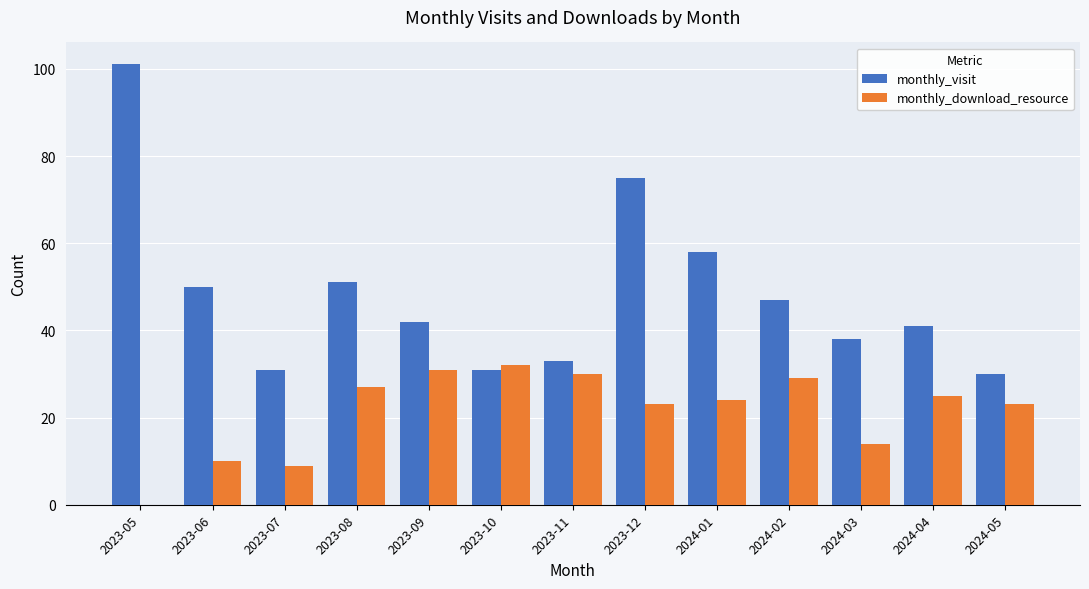

What is the highest value of the monthly_visit series?

101